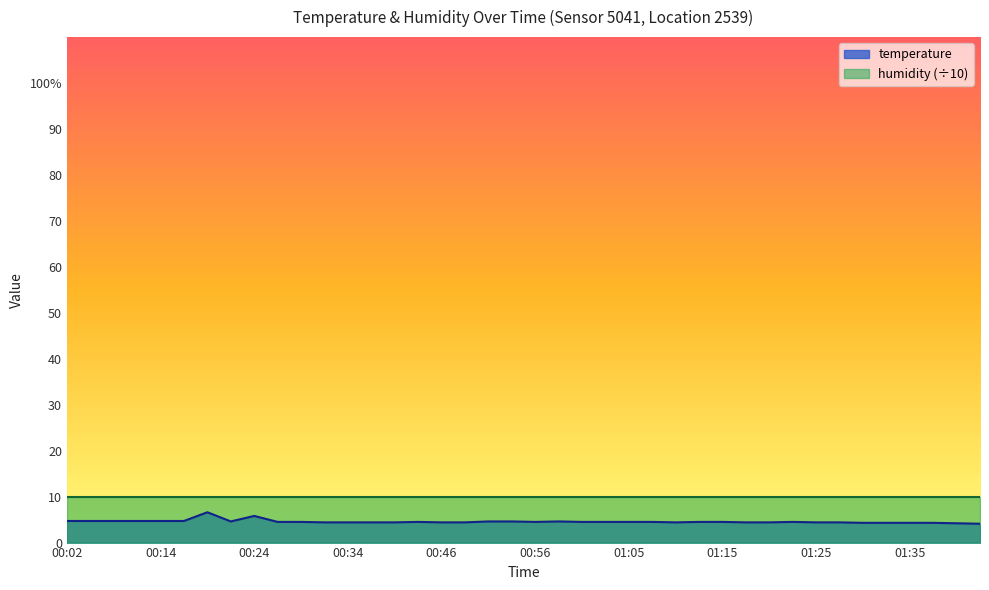

Which has a higher value, 00:19 or 01:32?

00:19